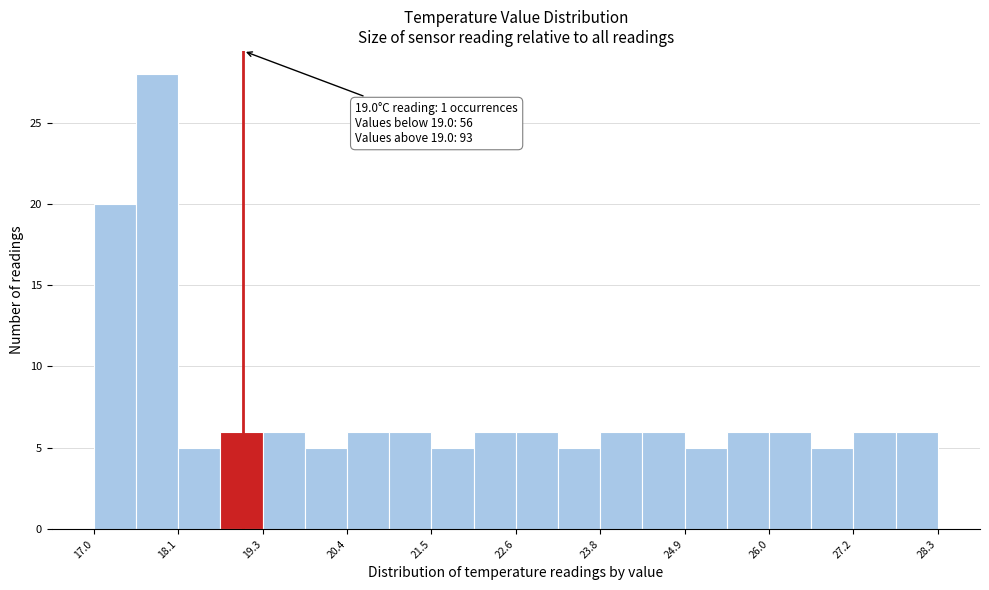

Around what value on the x-axis is the tallest bar? Give the approximate position of its centre, as read against the axis.

17.8